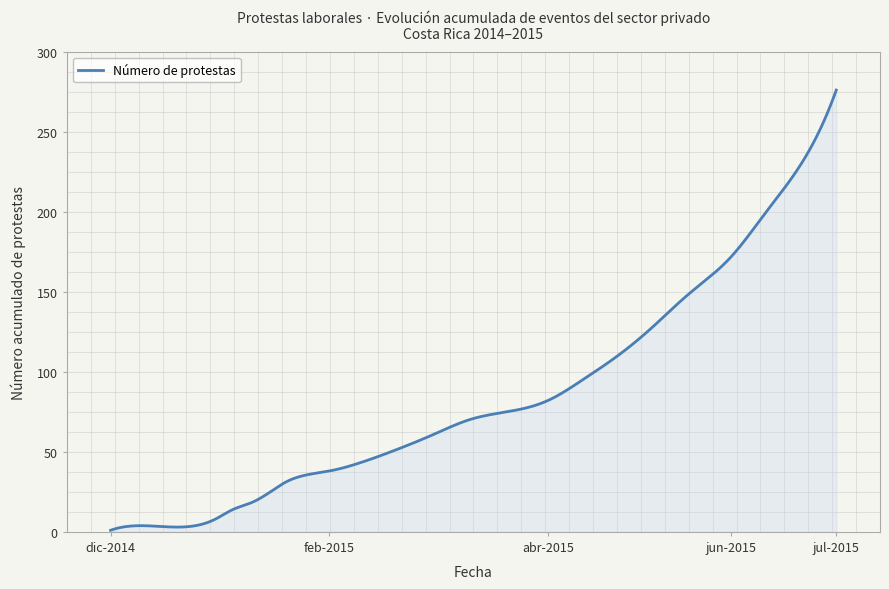

What is the maximum value shown in the chart?

276.0